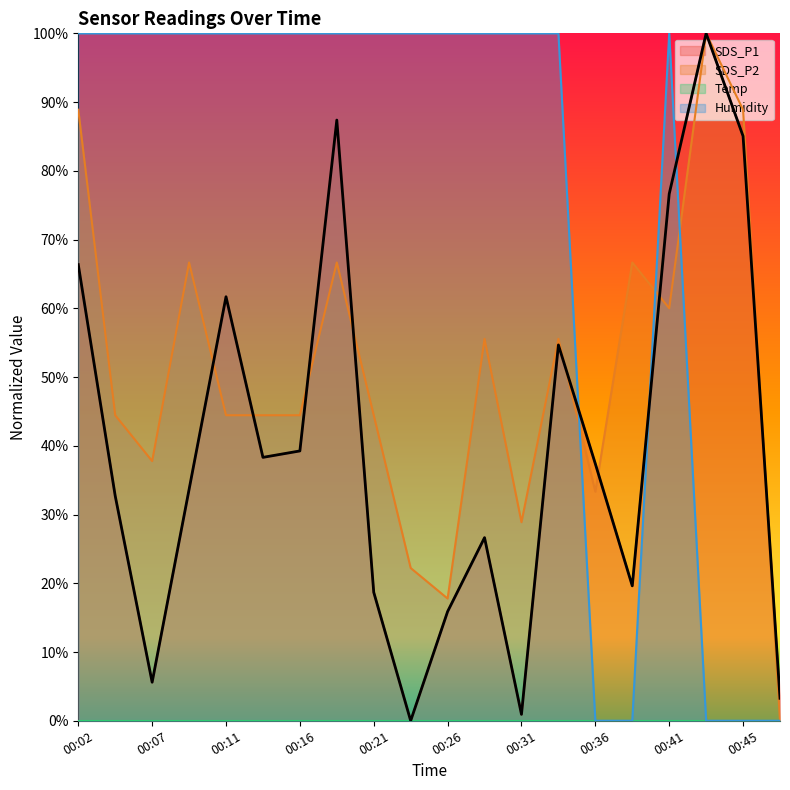

What is the average value of the SDS_P1 series?

0.4